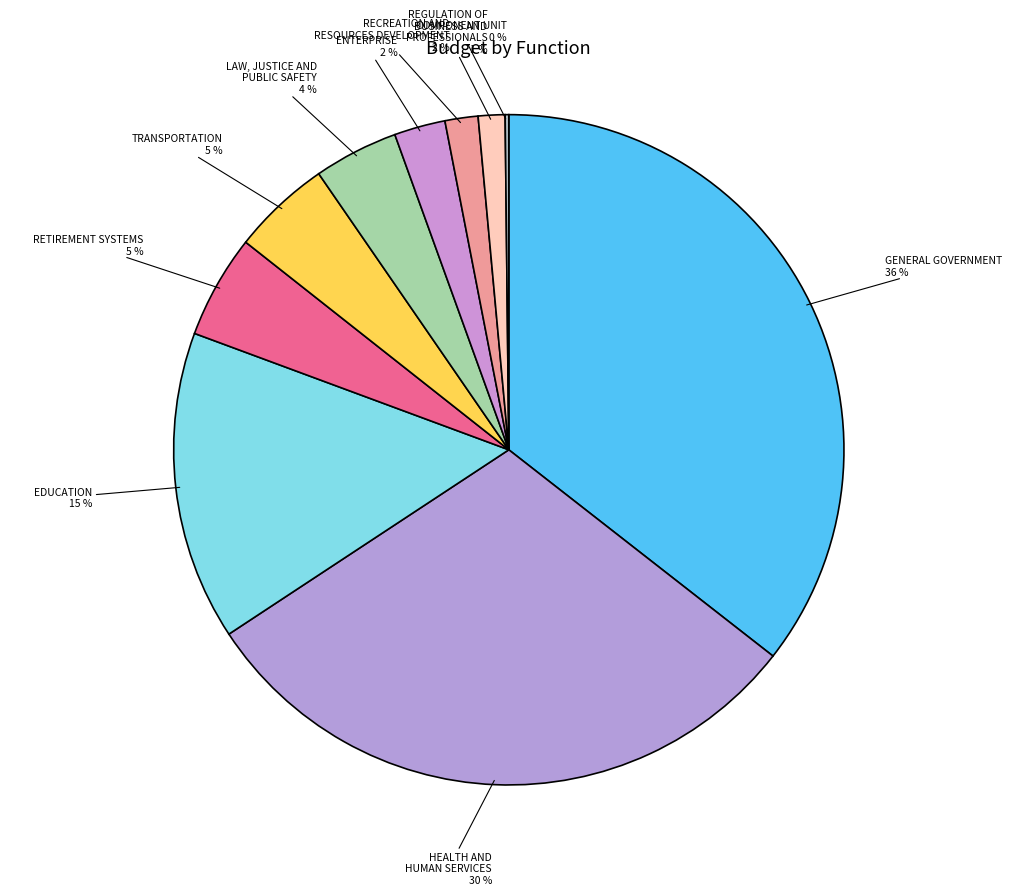

To the nearest percent, what portion does TRANSPORTATION represent?

5%